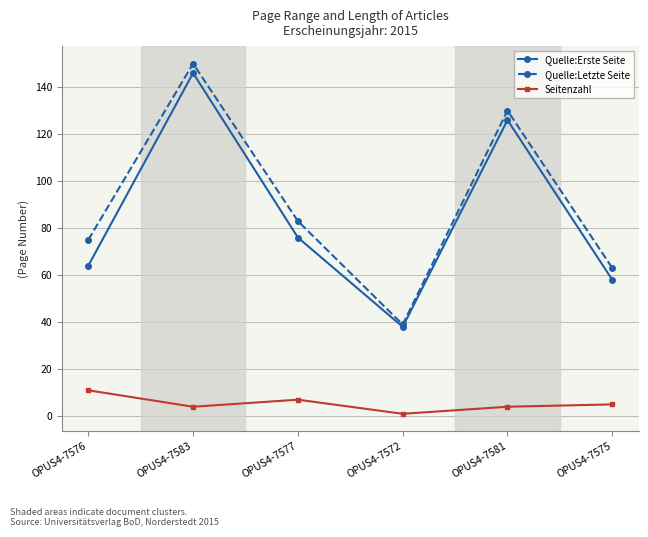

What is the total value across all series at OPUS4-7581?

260